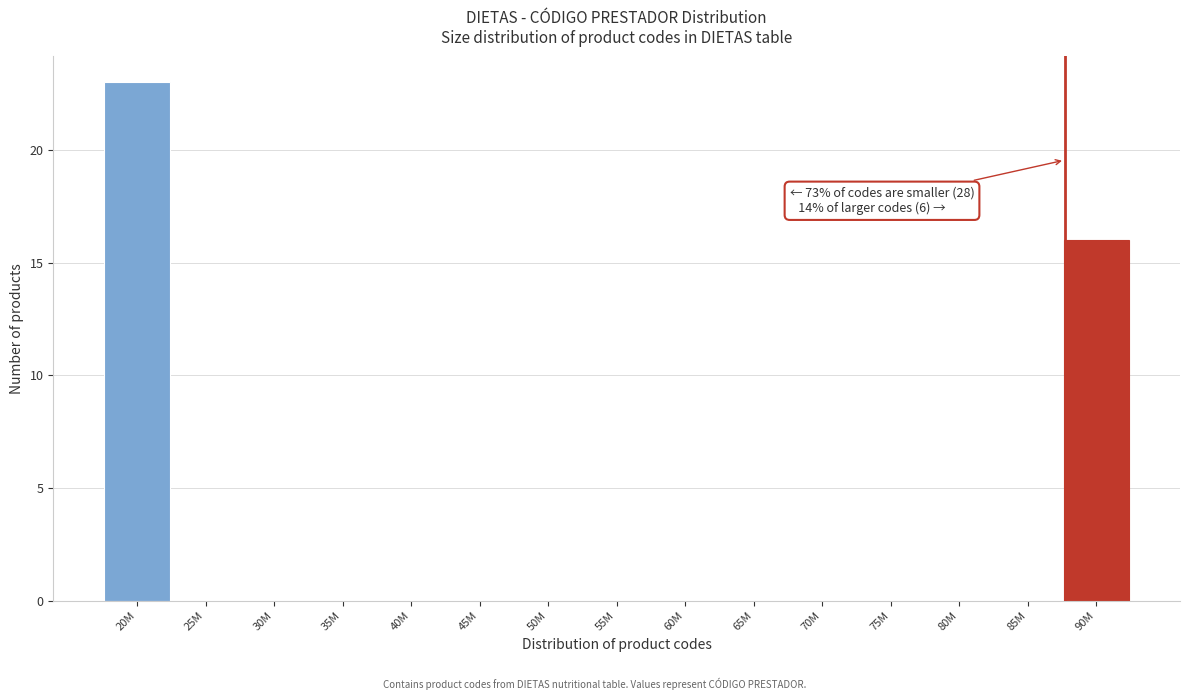

Reading left to right, extract all data points from this chart.

20M=23	25M=0	30M=0	35M=0	40M=0	45M=0	50M=0	55M=0	60M=0	65M=0	70M=0	75M=0	80M=0	85M=0	90M=16